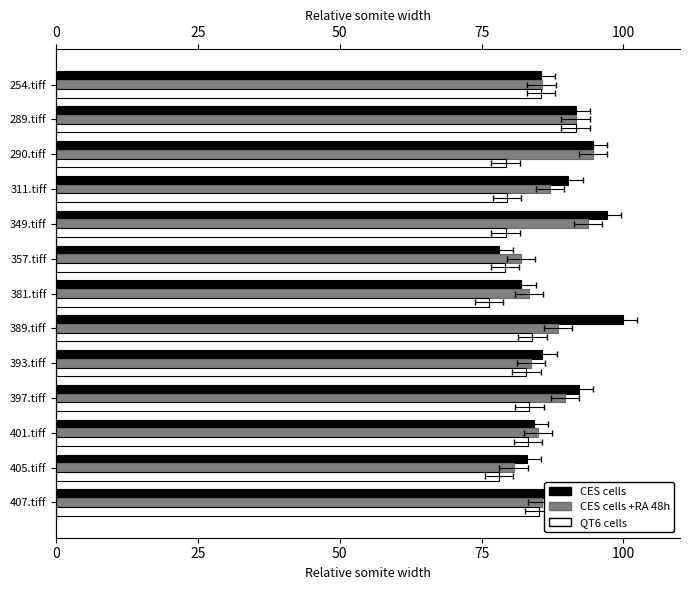

What is the total value across all series at 357.tiff?

239.1